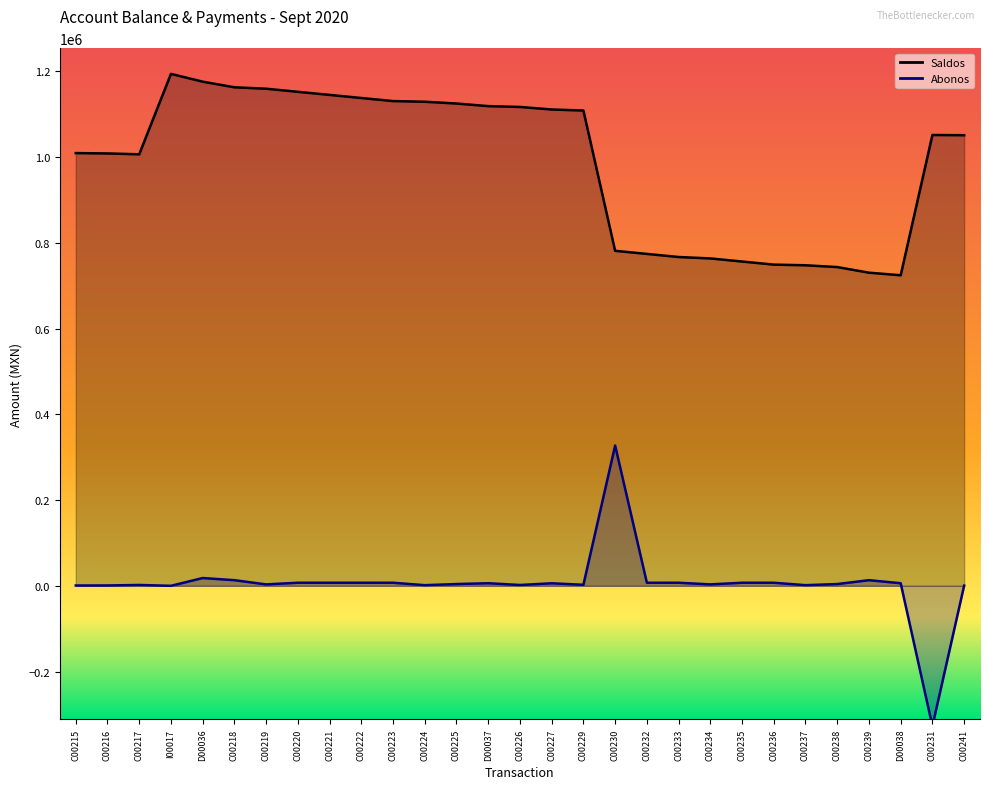

True or false: Abonos has more than 0 interior local peaks.

True